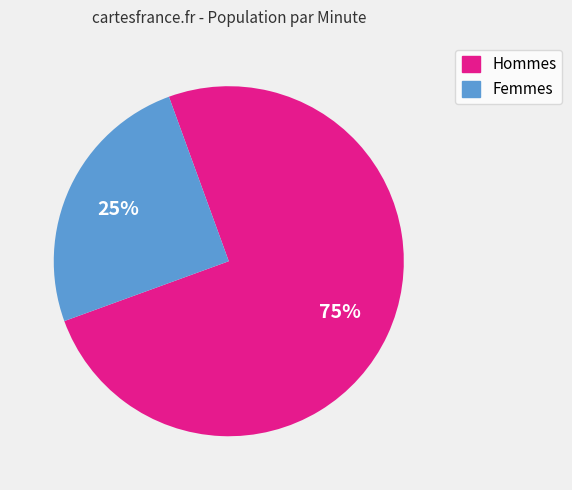

To the nearest percent, what is the average slice percentage?

50%